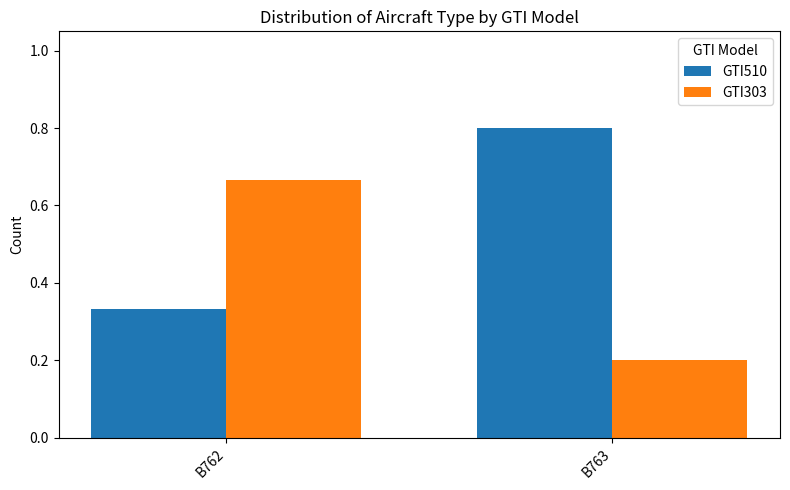

Is it true that GTI303 equals 0.2 at B763?

True